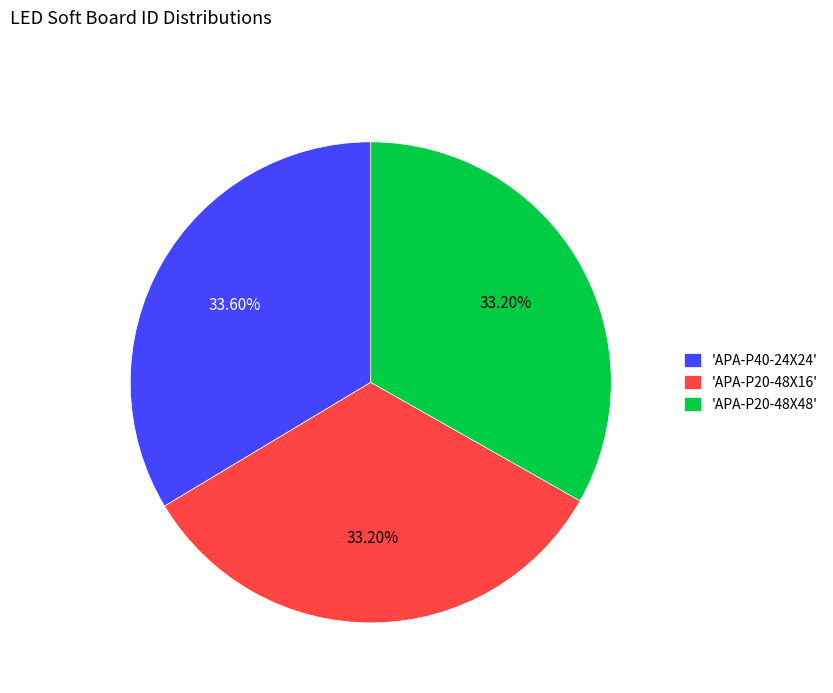

Count the number of slices in the pie.

3